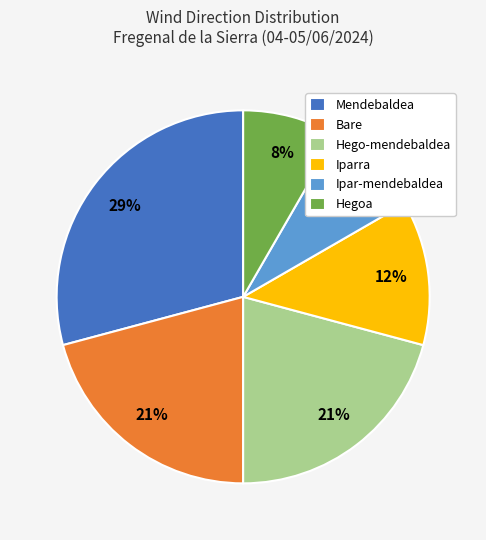

Approximately how many times larger is the value at Mendebaldea compared to Bare?

1.4